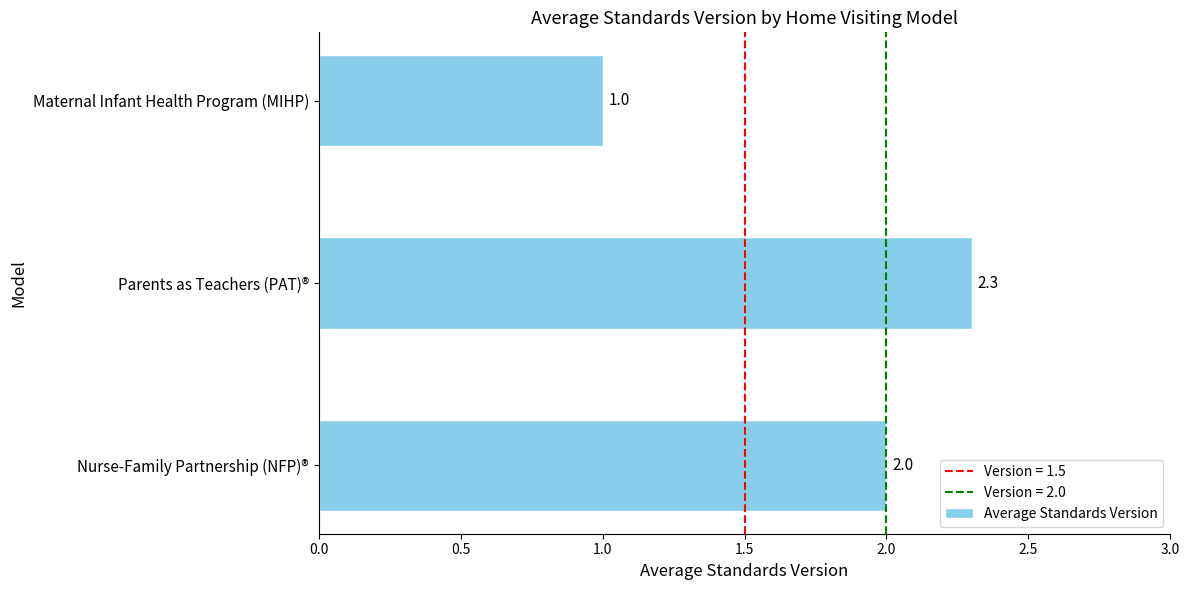

The chart shows a value of 1.6 at Maternal Infant Health Program (MIHP). True or false?

False